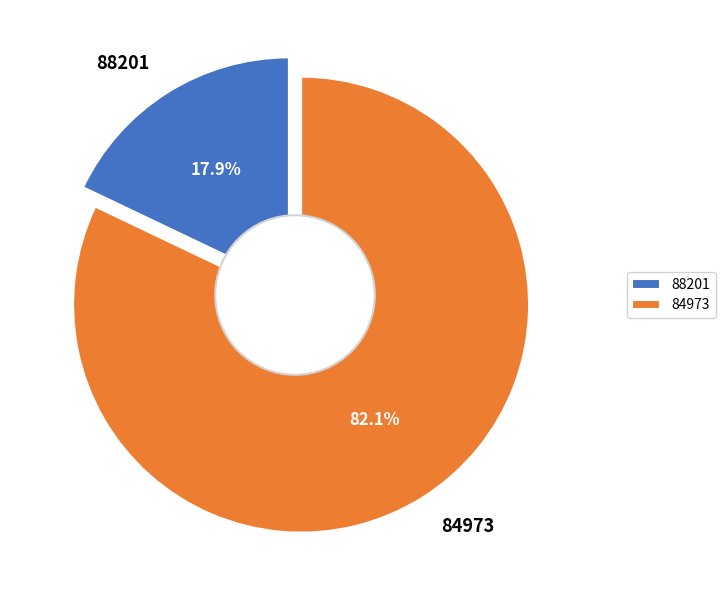

What is the ratio of the value at 88201 to the value at 84973?

0.2